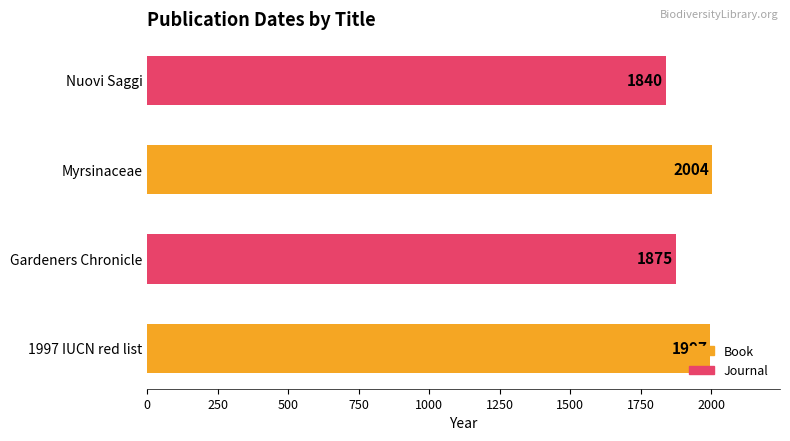

Where is the data nearest to the value 1922?

Gardeners Chronicle